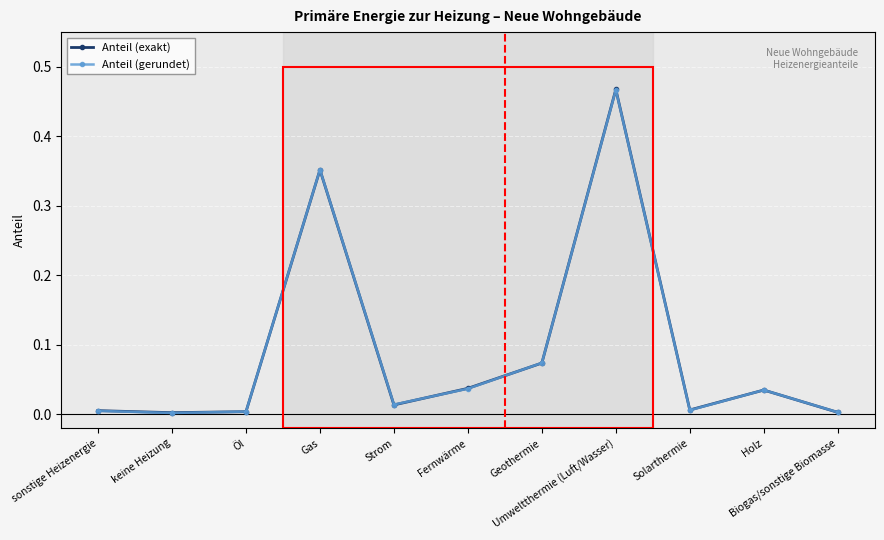

True or false: Anteil (exakt) has more than 1 points higher than both neighbors.

True